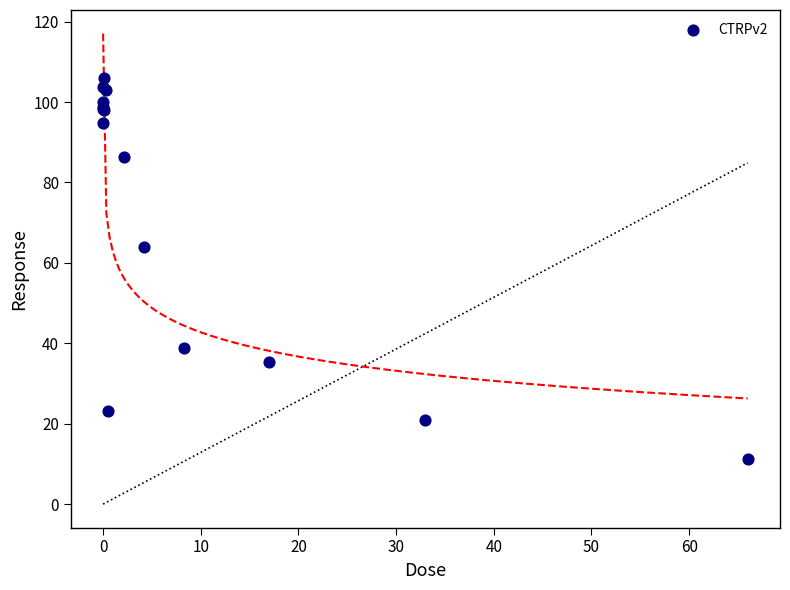

What Y value in the scatter plot is closest to 58?

64.0